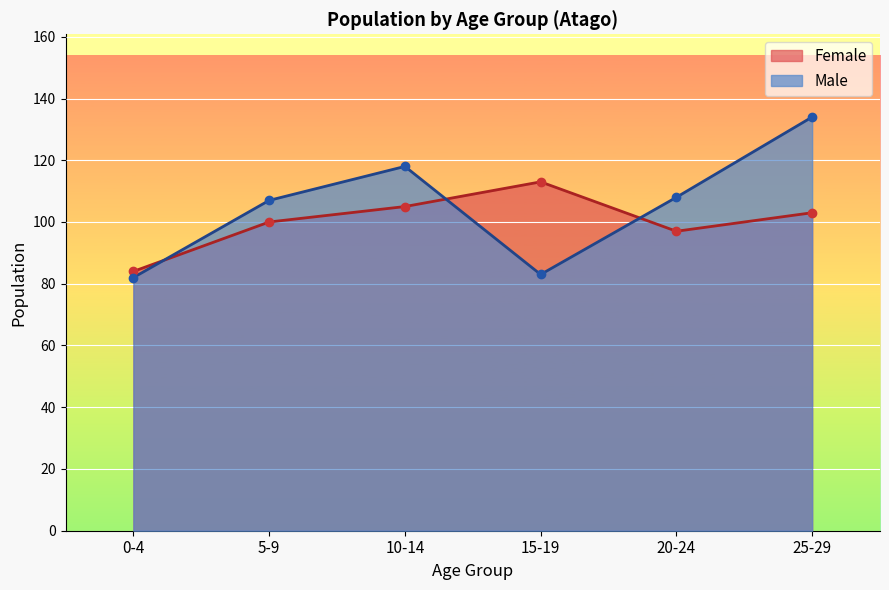

At how many categories does at least one series exceed 118?

1